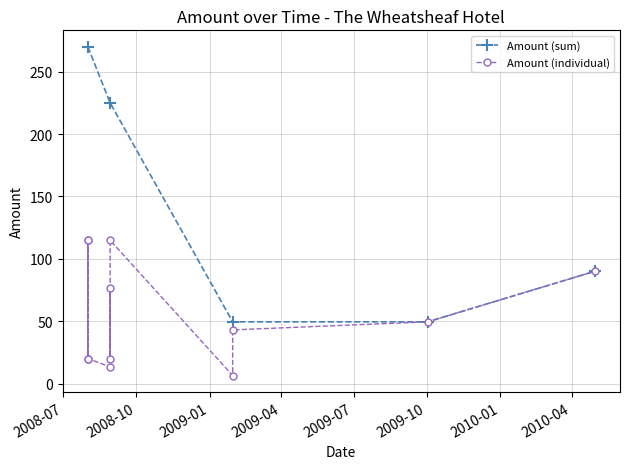

What is the value of the 11th point from the left?

49.5